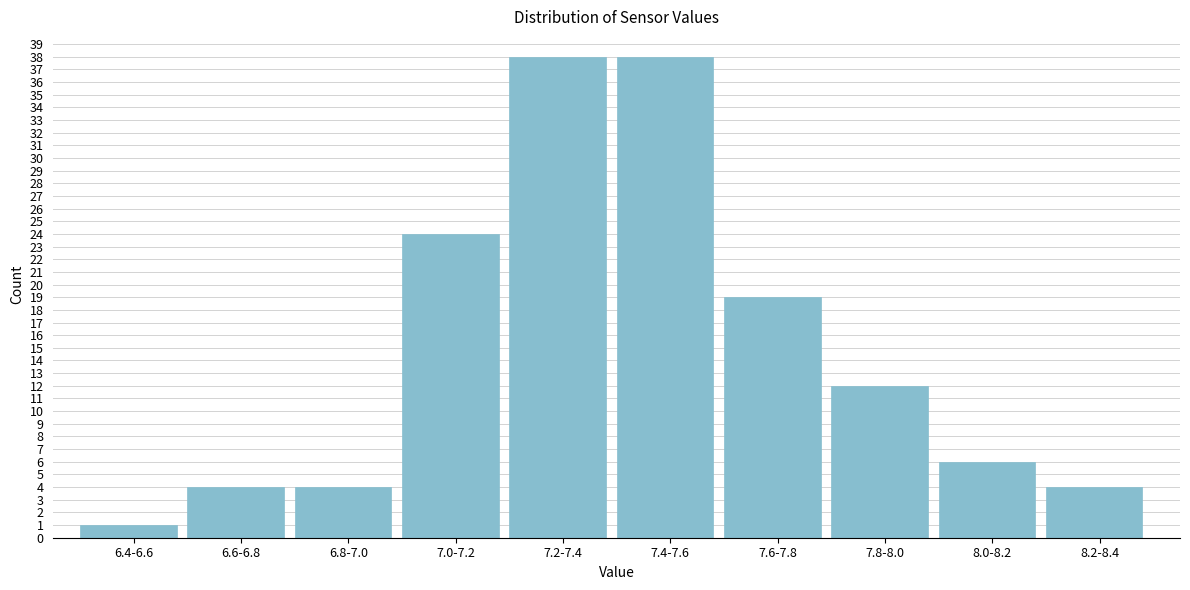

Reading left to right, list all the values displayed in this chart.

1	4	4	24	38	38	19	12	6	4